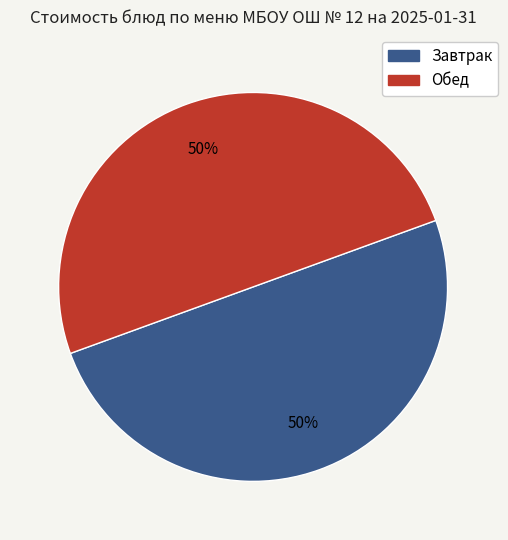

To the nearest percent, what is the average slice percentage?

50%